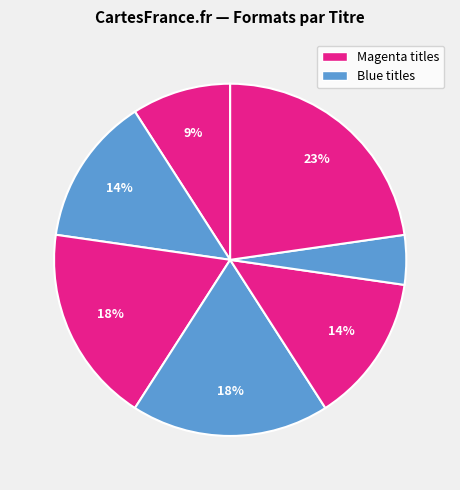

Count the number of slices in the pie.

7